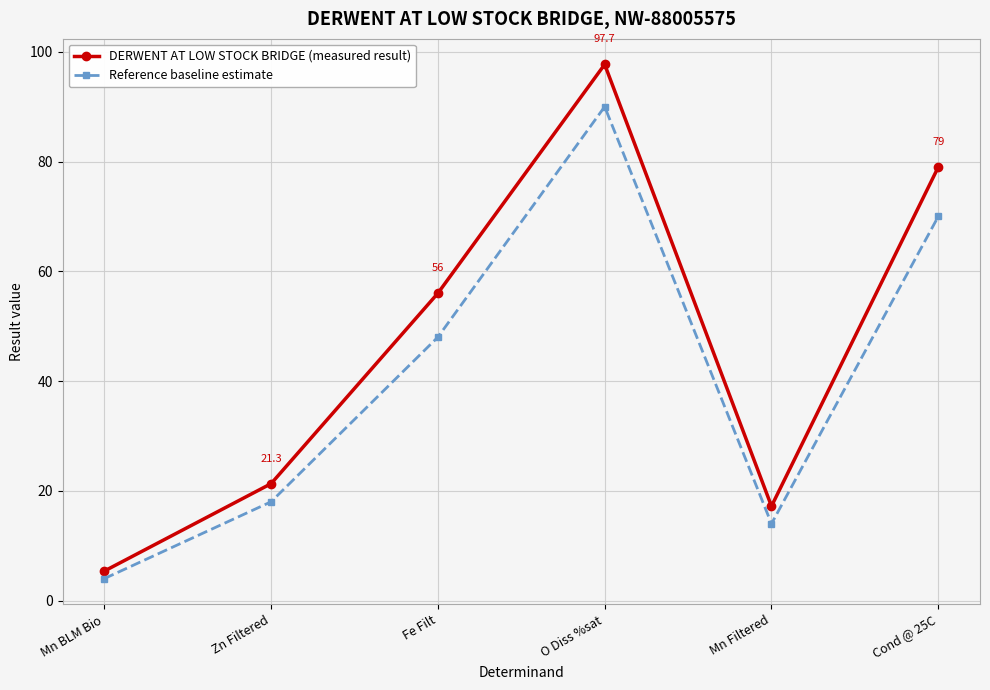

What is the difference between the DERWENT AT LOW STOCK BRIDGE (measured result) values at Fe Filt and Mn Filtered?

38.8